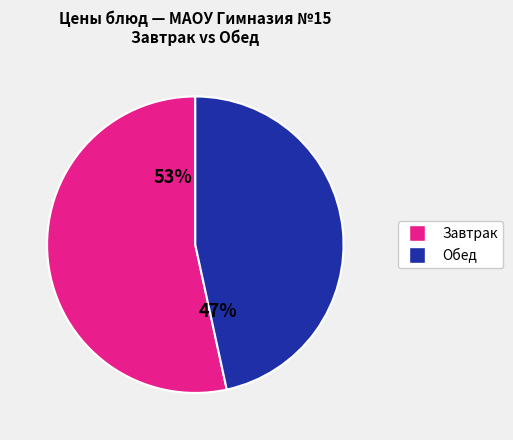

To the nearest percent, what portion does Обед represent?

47%